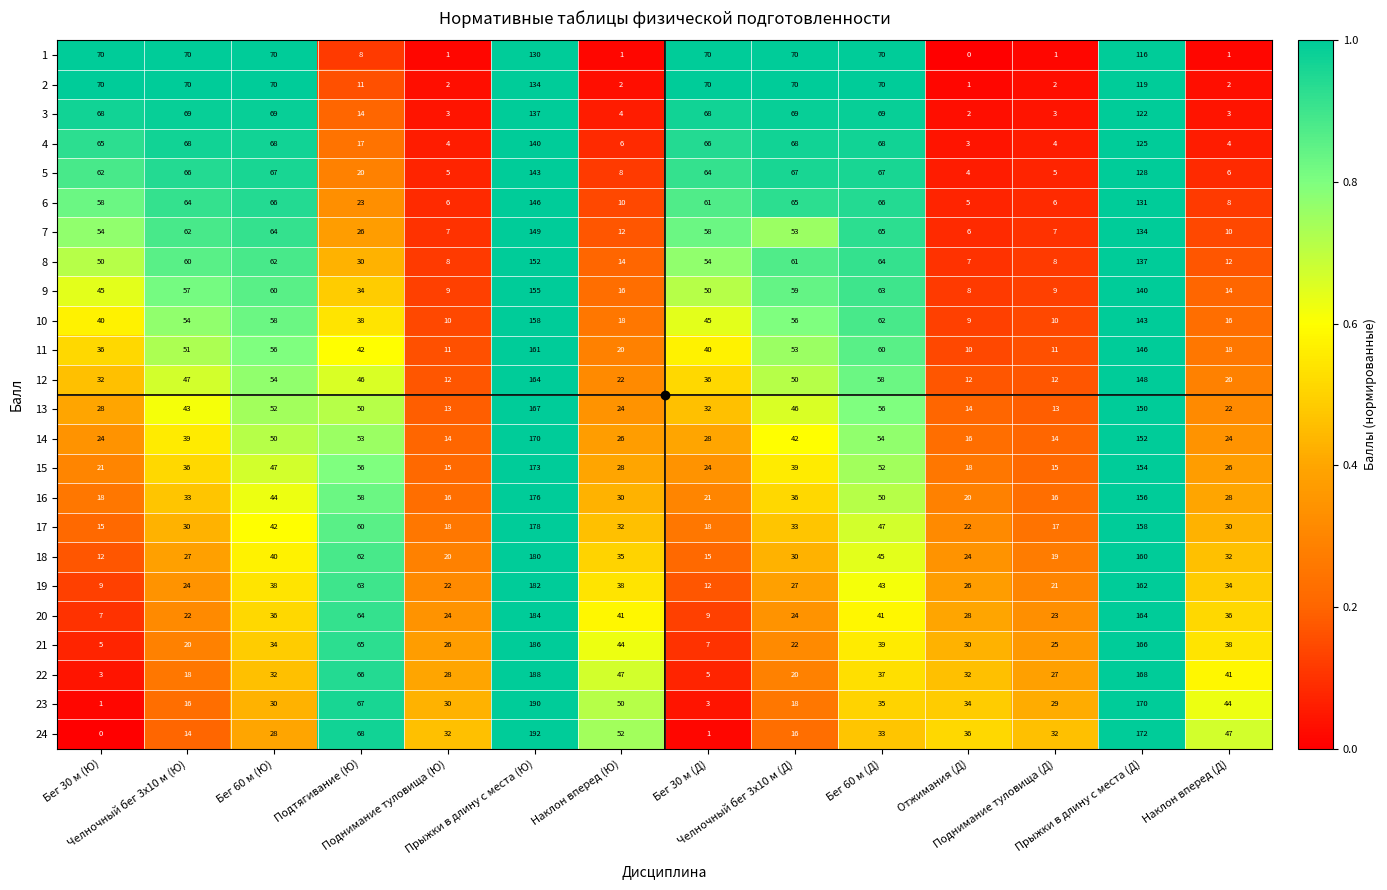

What is the difference between the maximum and minimum values in the 3 series?

135